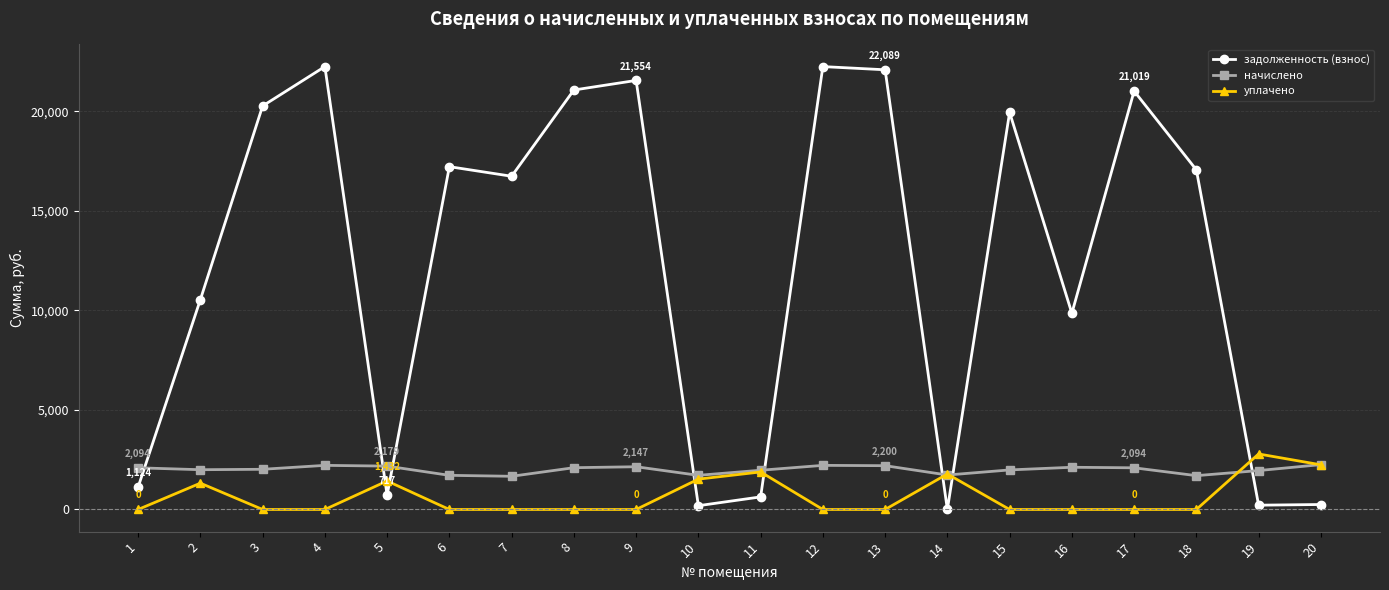

True or false: начислено has more than 0 points higher than both neighbors.

True